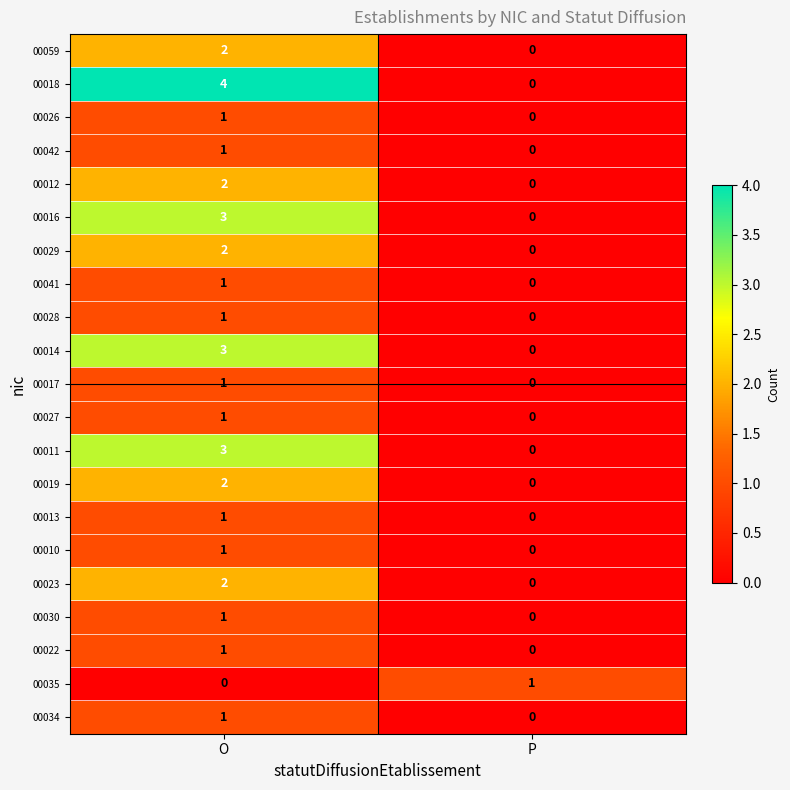

Rank the categories by 00019 value from lowest to highest.

P, O